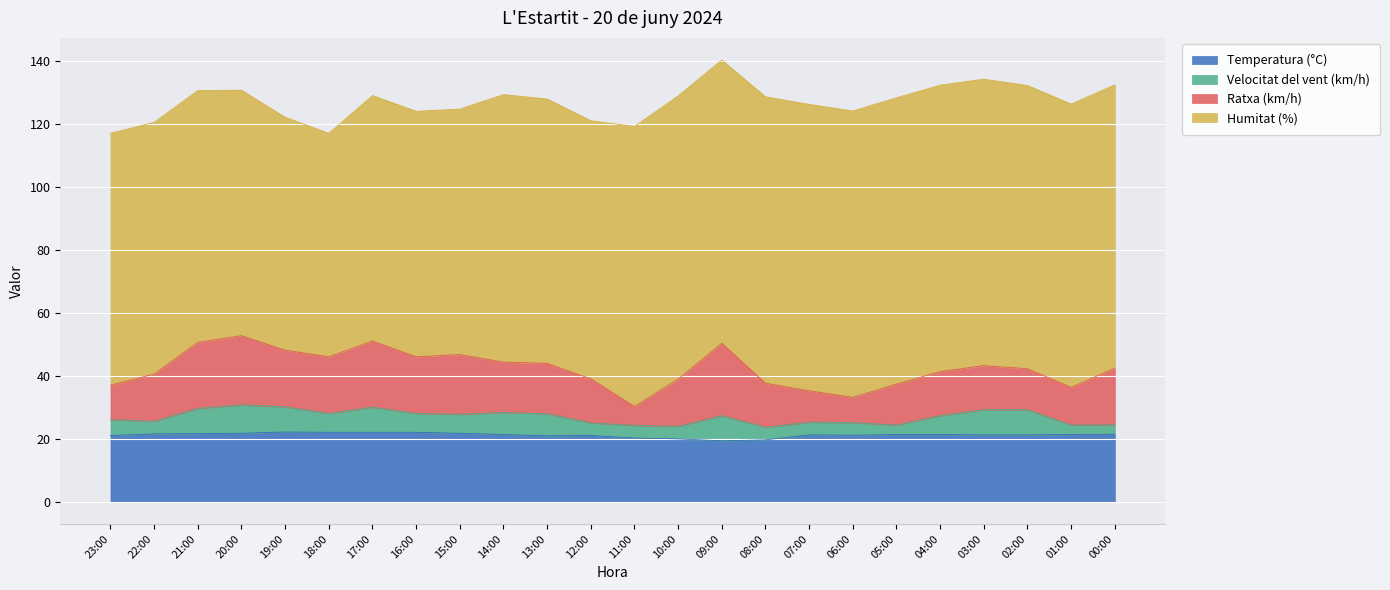

Where does the Ratxa (km/h) series first go above 15?

21:00